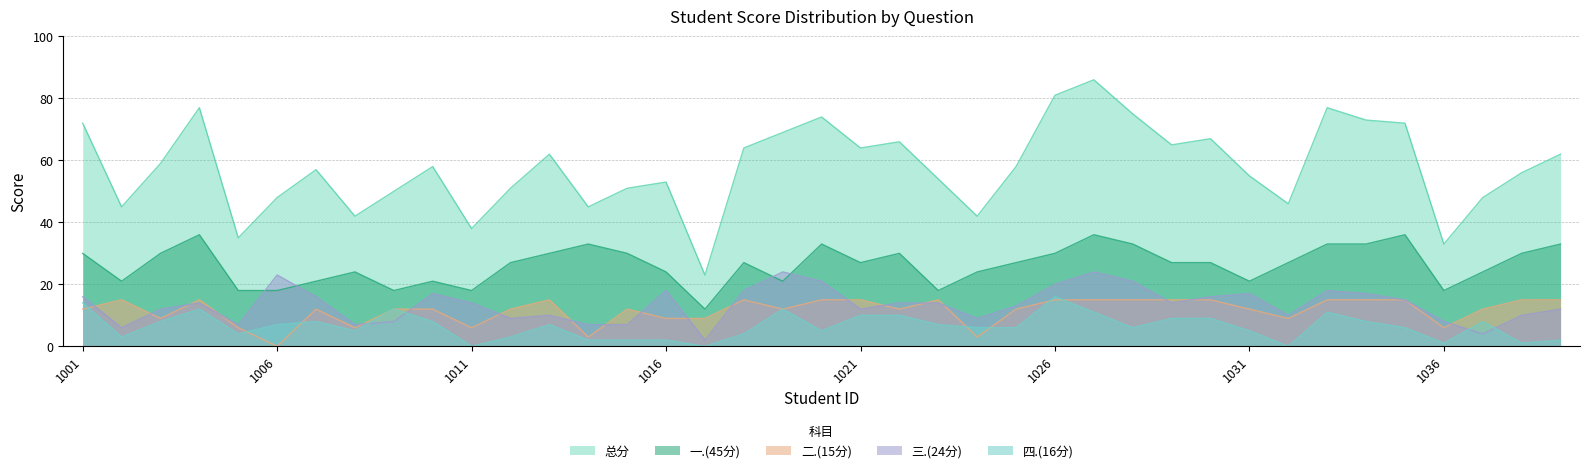

How many lines are shown in the chart?

5